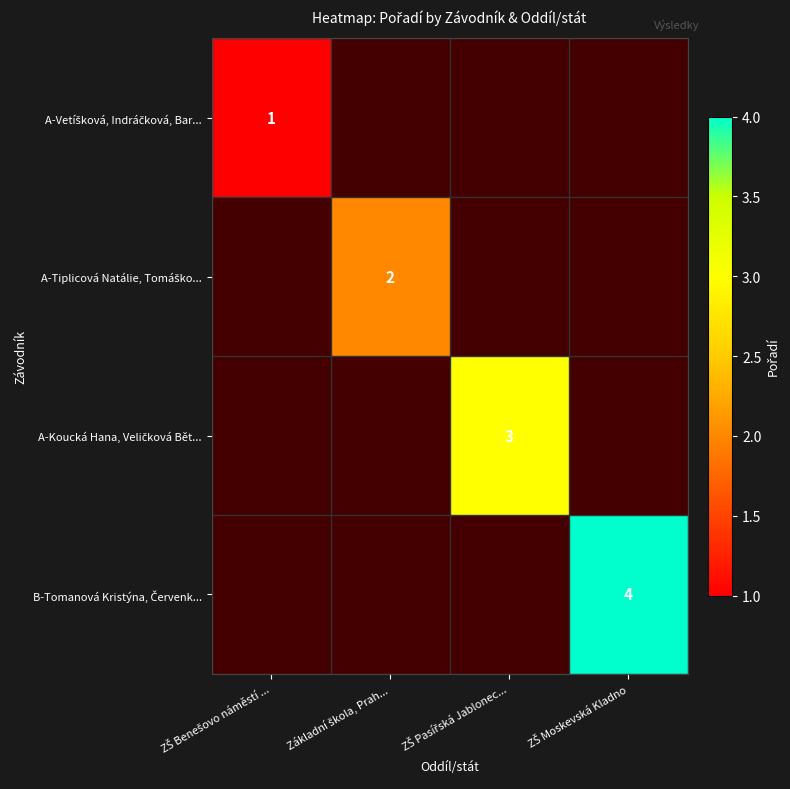

Rank the series by their average value, from lowest to highest.

A-Vetíšková, Indráčková, Bar..., A-Tiplicová Natálie, Tomáško..., A-Koucká Hana, Veličková Bět..., B-Tomanová Kristýna, Červenk...